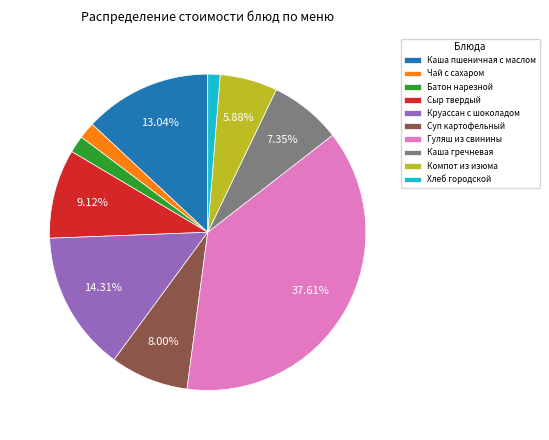

What percentage is the Каша пшеничная с маслом slice, to the nearest percent?

13%